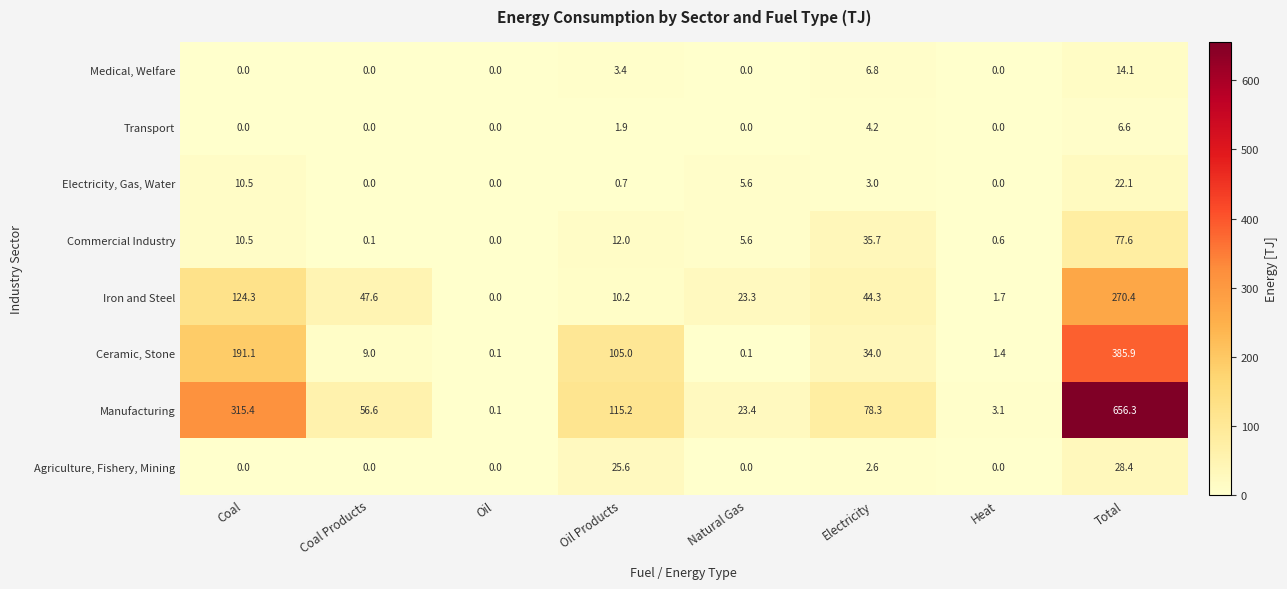

What is the difference between the maximum and minimum values in the Ceramic, Stone series?

385.8